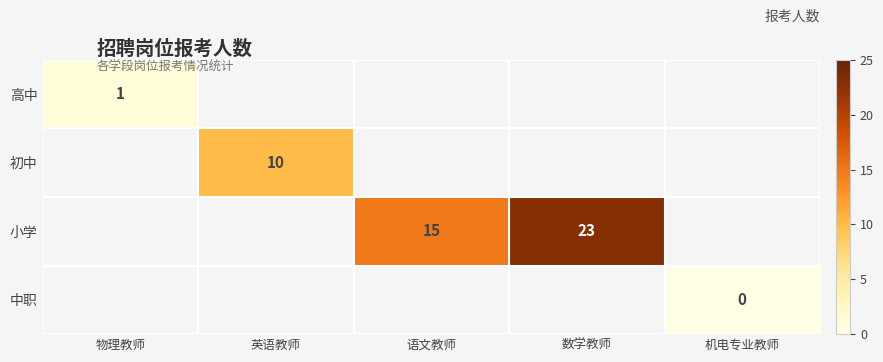

What is the greatest value displayed?

23.0